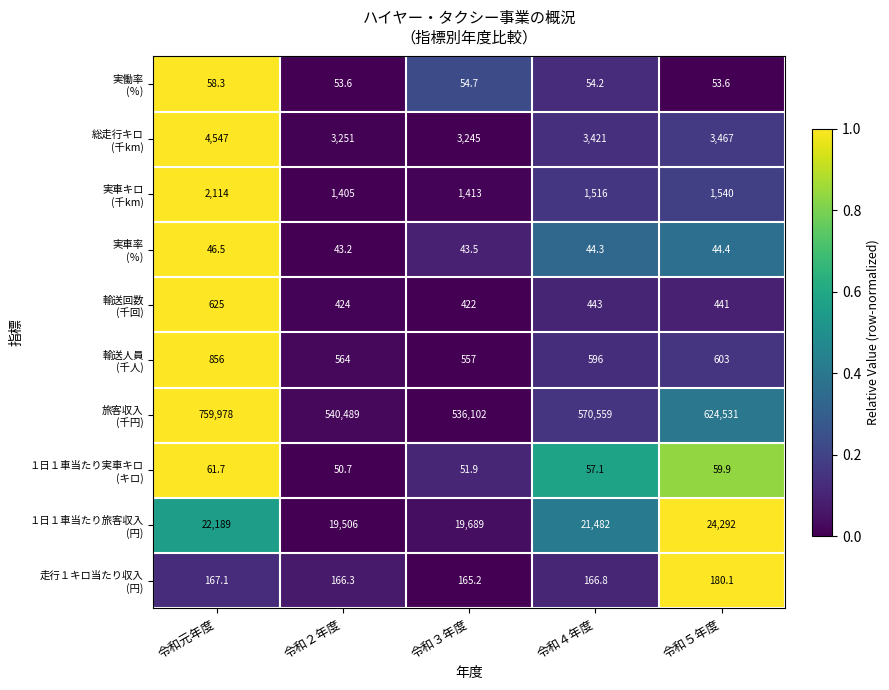

What is the greatest value displayed?

759978.0